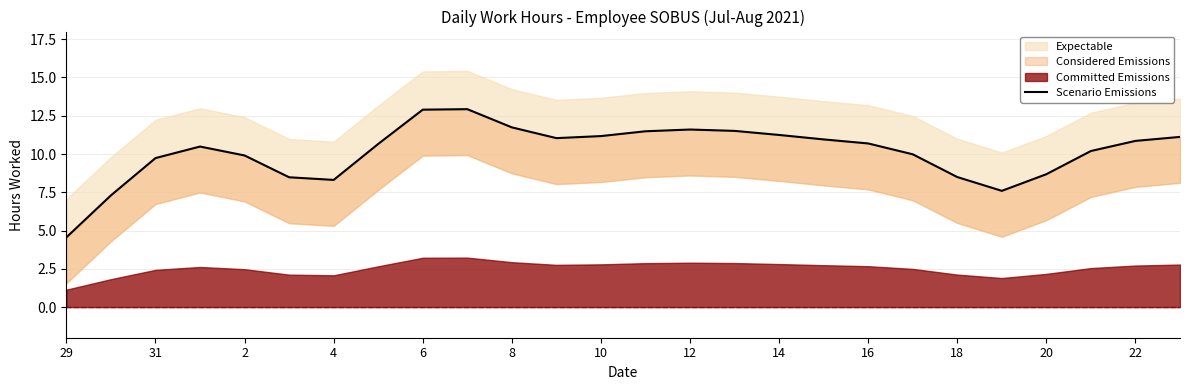

Does the chart display data point markers on the line(s)?

No